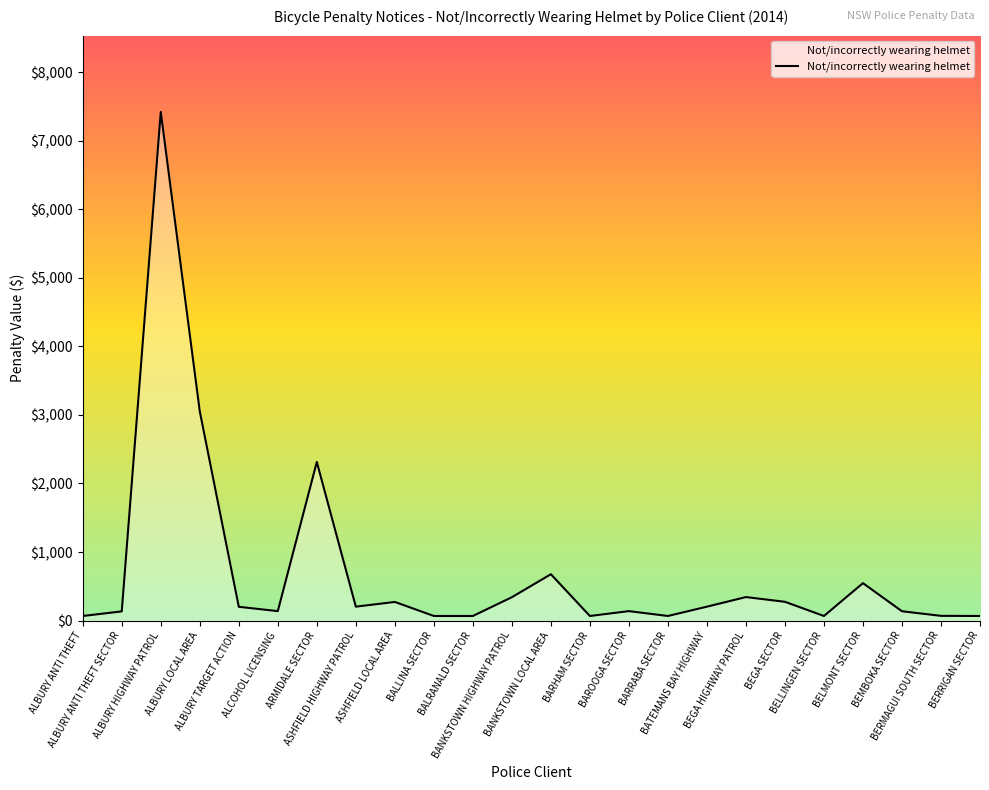

What position from the right is BELMONT SECTOR?

4